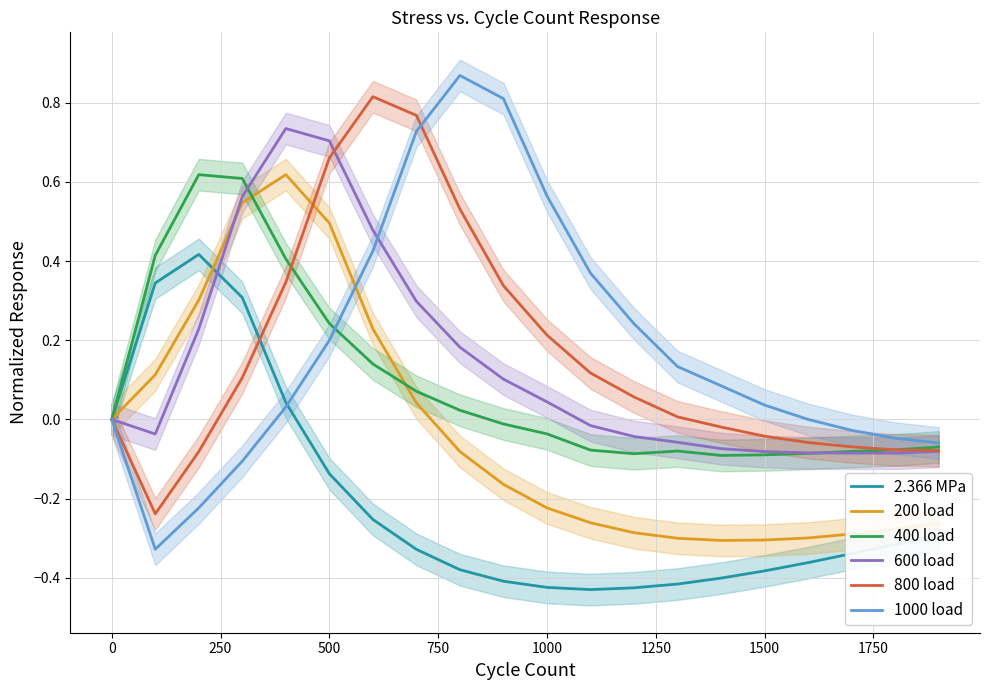

True or false: 1000 load has a value of 0.1 at 500.

False